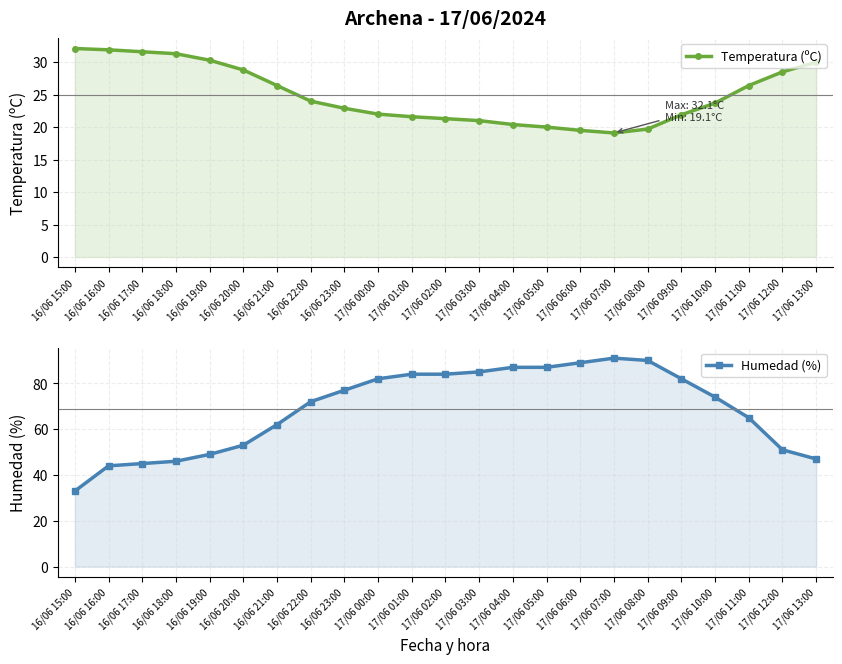

What is the value of the Temperatura (ºC) point at the 1st from the left?

32.1